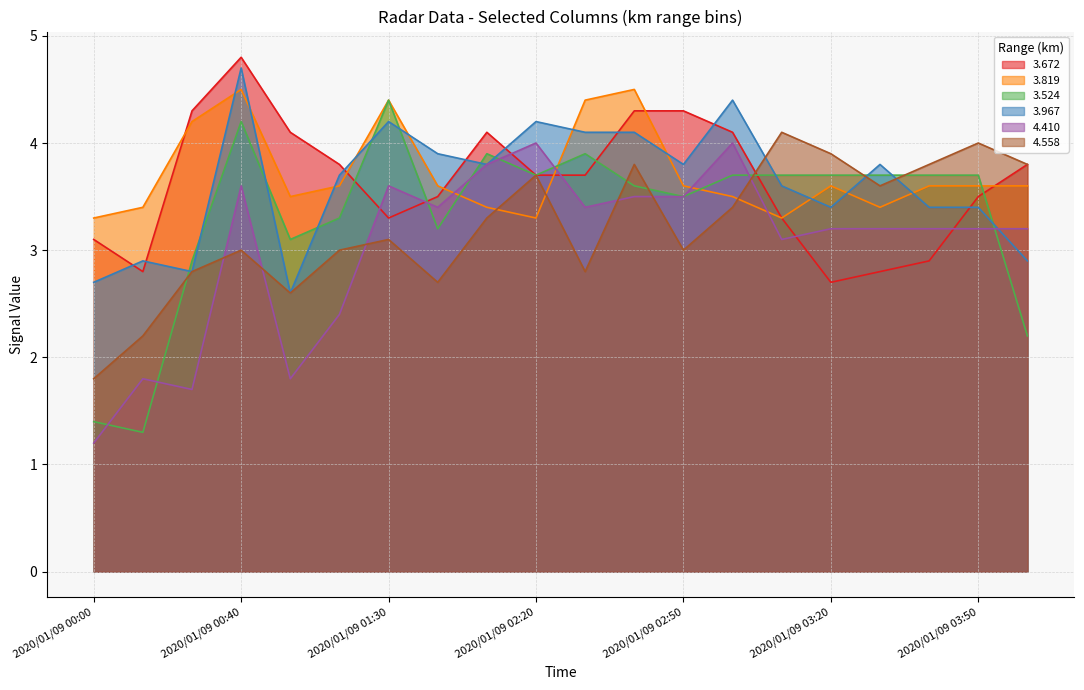

Which series changed the most between 2020/01/09 02:30 and 2020/01/09 02:50?

  3.819